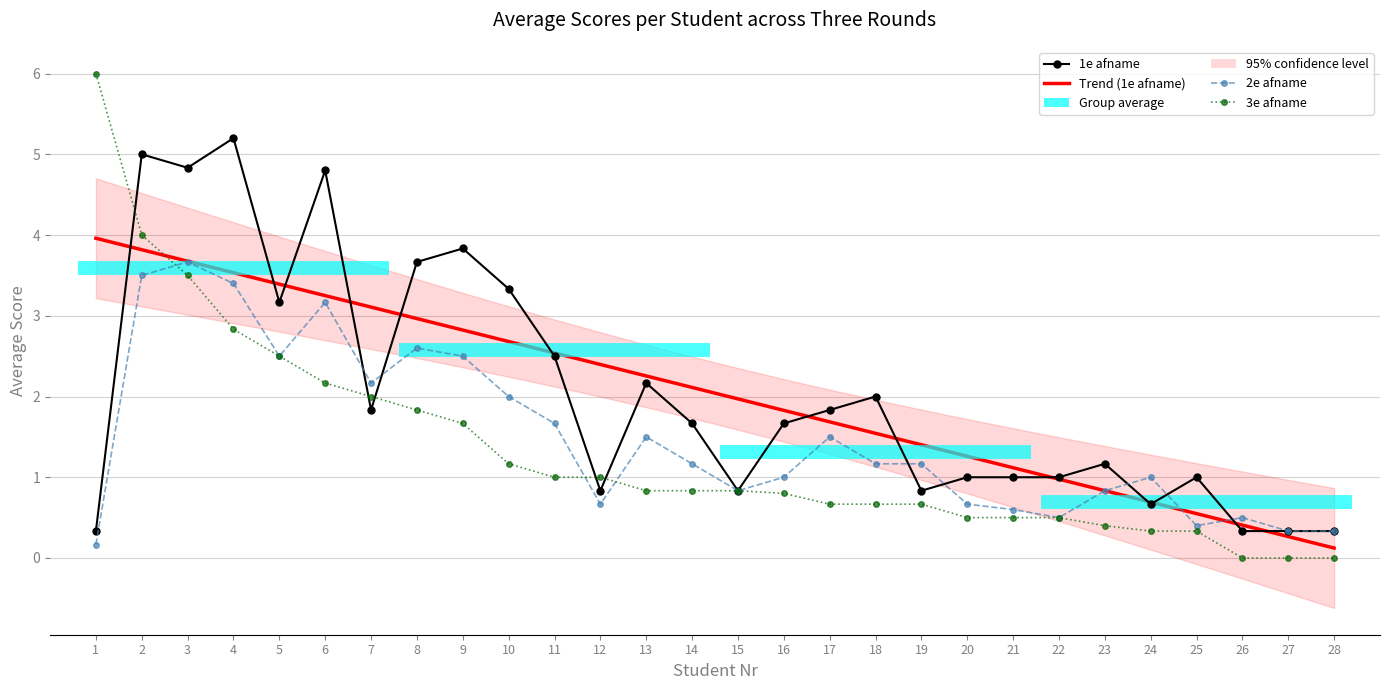

True or false: 3e afname and 1e afname intersect in this chart.

True